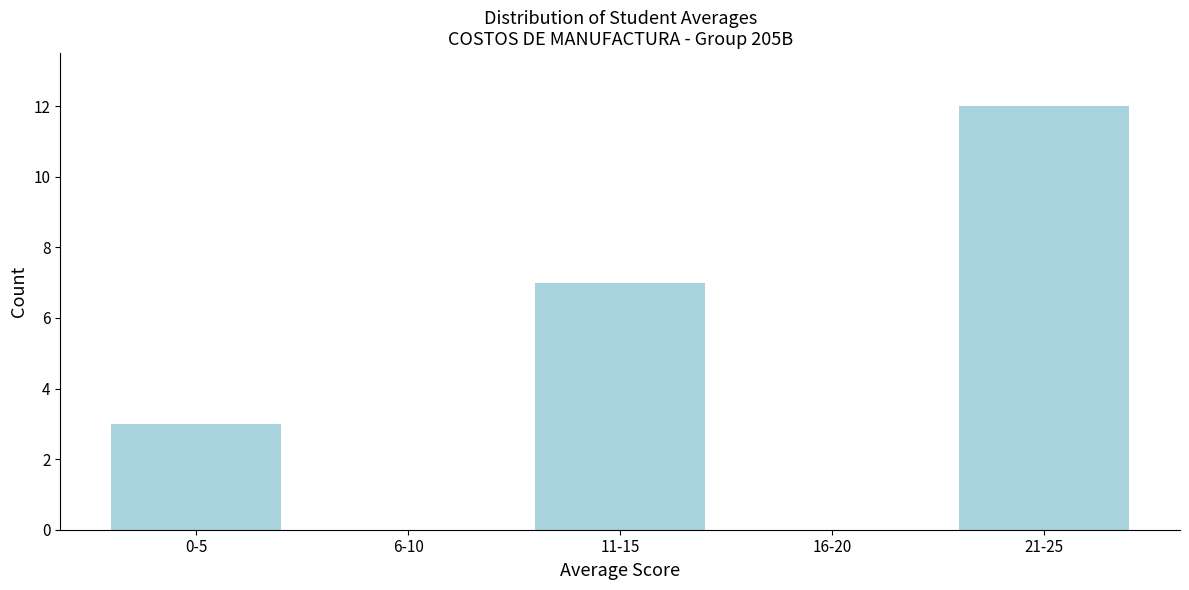

Reading right to left, extract all data points from this chart.

21-25=12	16-20=0	11-15=7	6-10=0	0-5=3